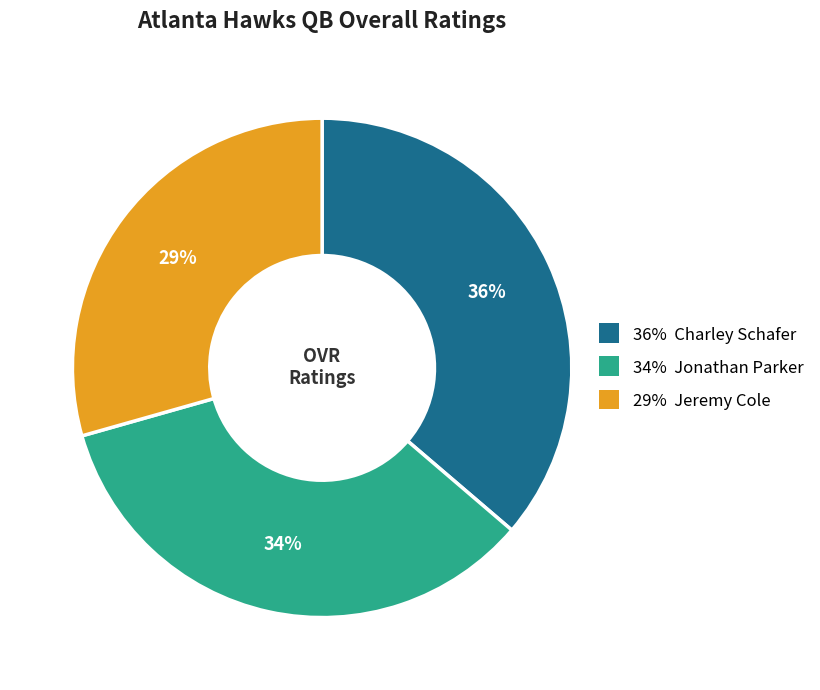

Does any single category account for the majority?

No